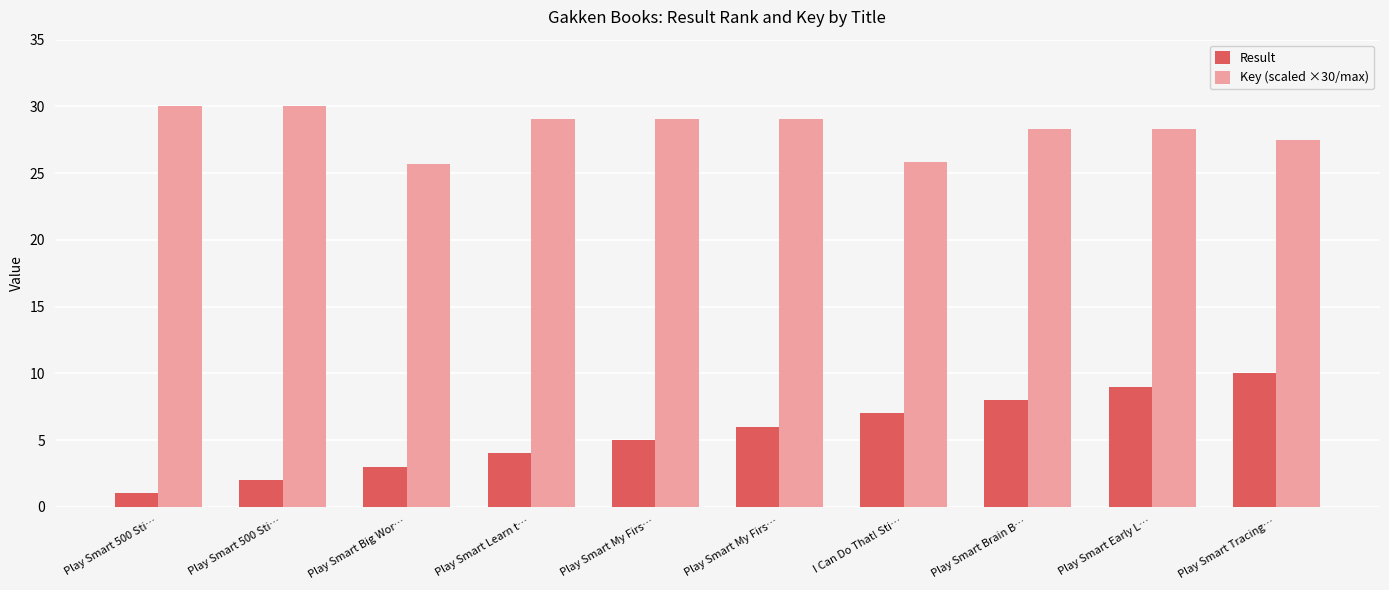

What is the smallest value displayed?

1.0